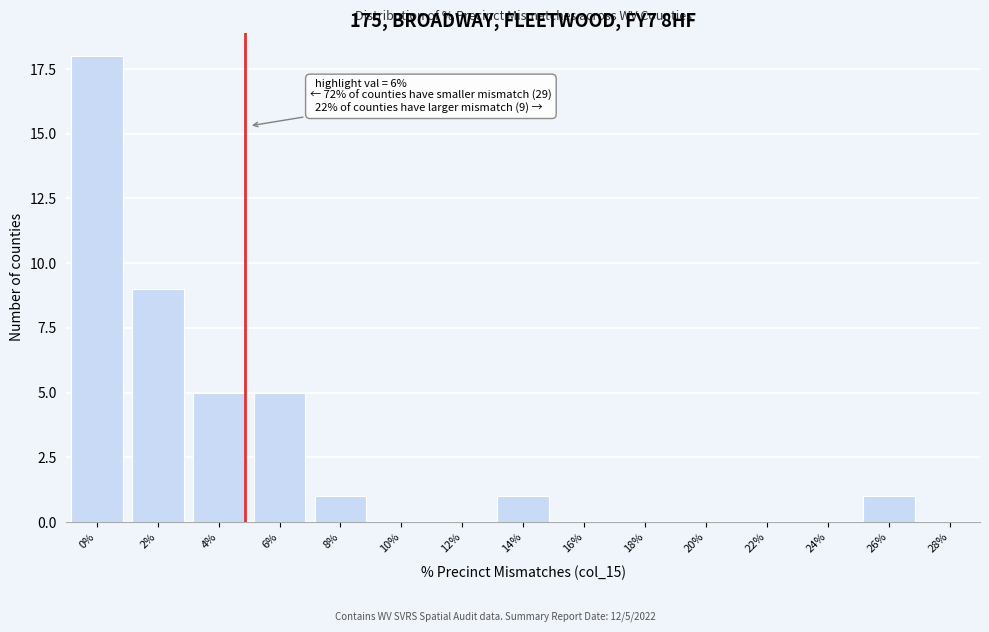

Reading left to right, transcribe all the data shown in this chart.

0%=18	2%=9	4%=5	6%=5	8%=1	10%=0	12%=0	14%=1	16%=0	18%=0	20%=0	22%=0	24%=0	26%=1	28%=0